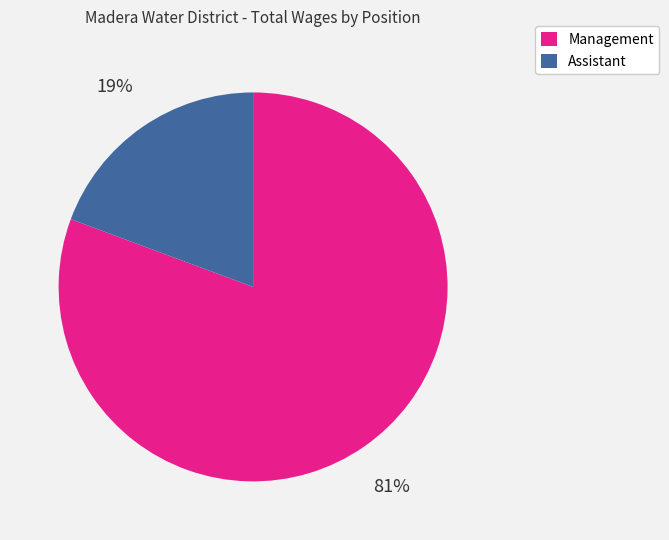

Between Assistant and Management, which is larger?

Management